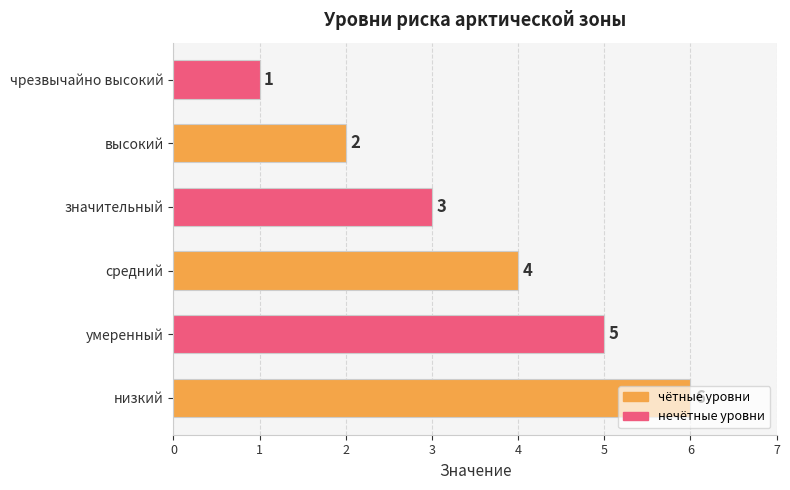

What is the ratio of the value at средний to the value at низкий?

0.7